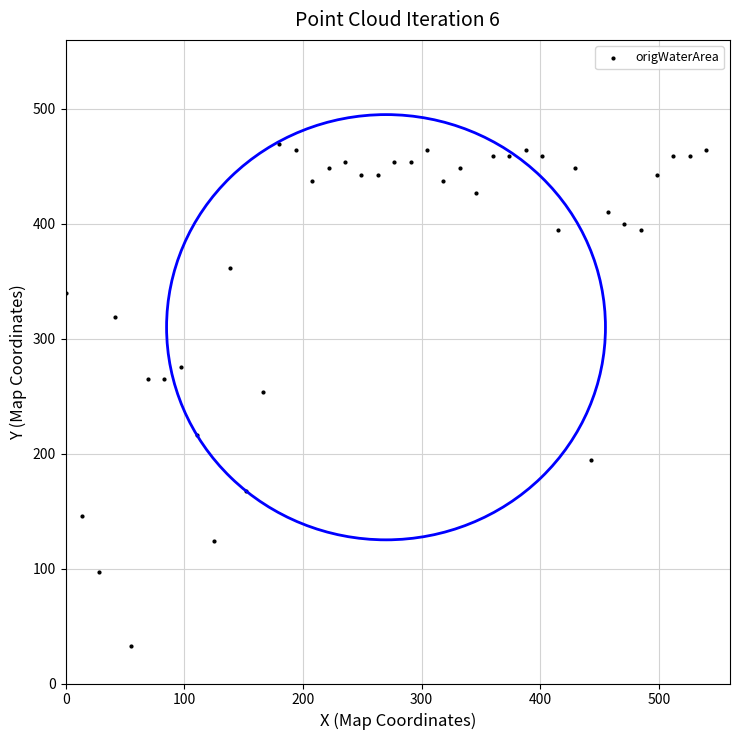

What is the range of X values (max minus min)?

540.0